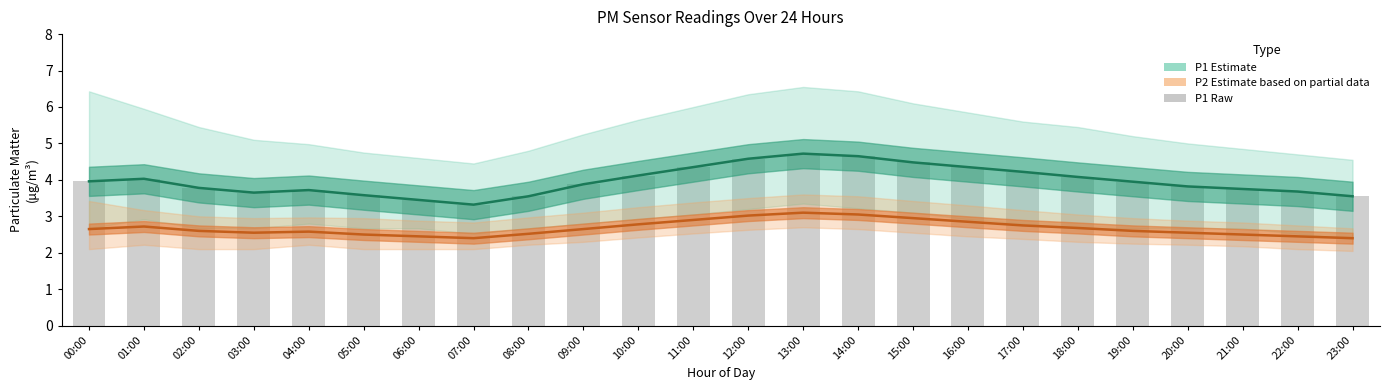

Which label corresponds to the largest value in the chart?

13:00